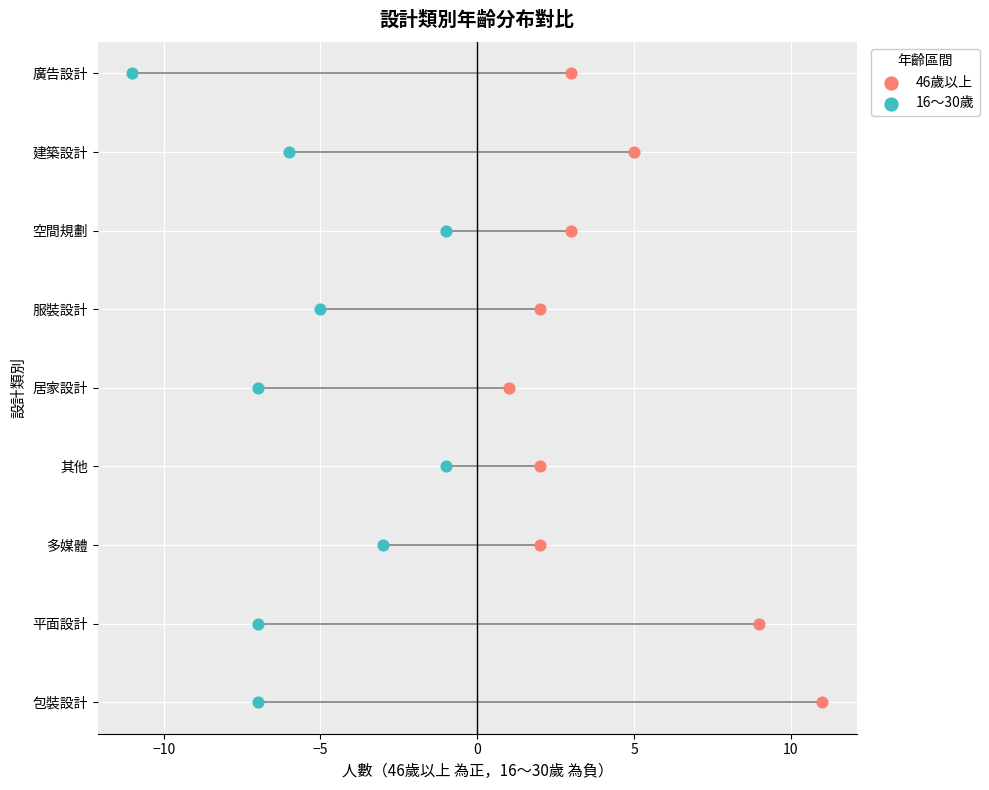

What are all the series names shown in the legend?

46歲以上, 16～30歲